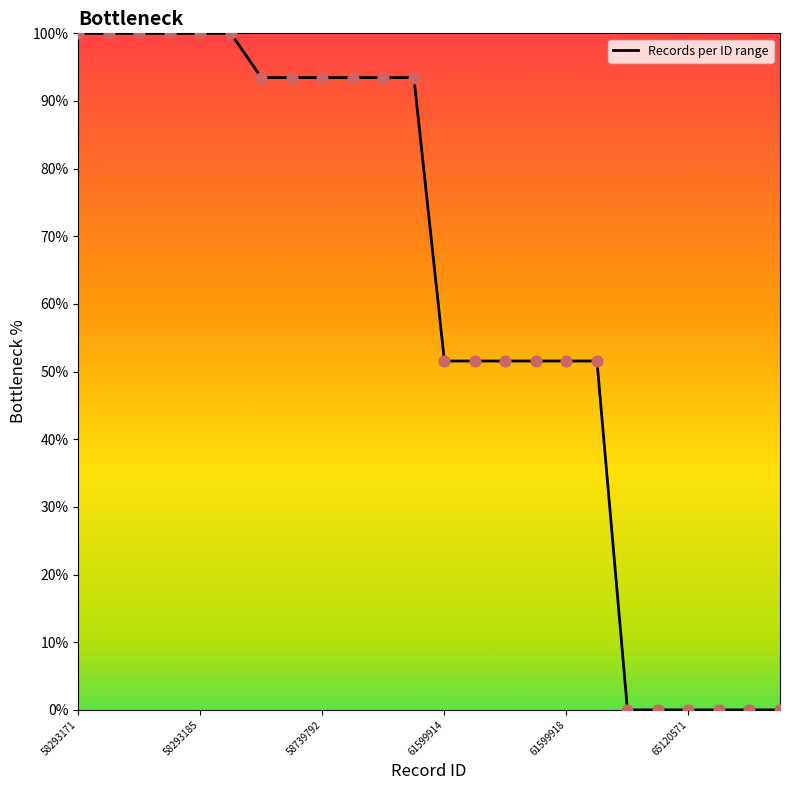

What is the difference between the maximum and minimum values?

100.0